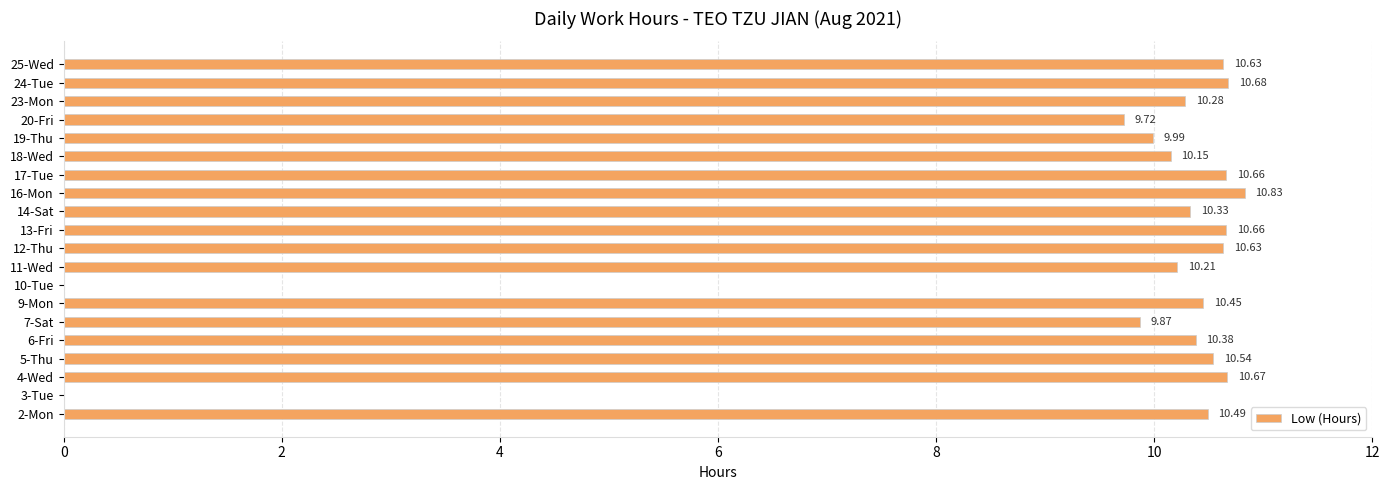

What is the change in value from 11-Wed to 25-Wed?

+0.4